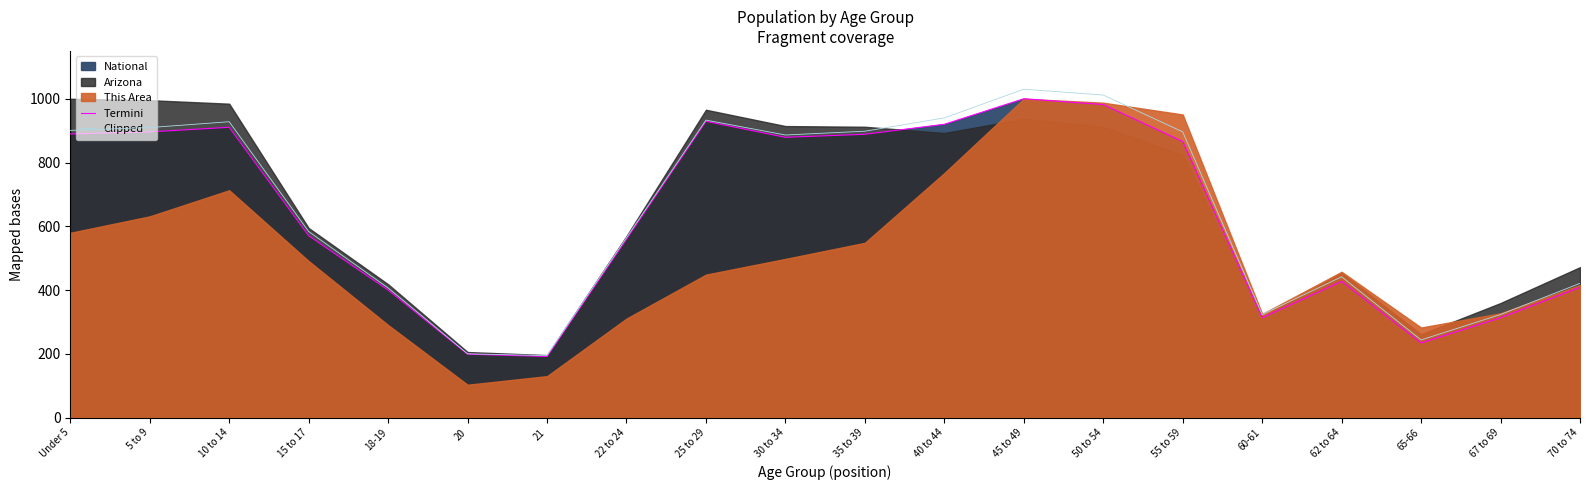

The value of Clipped at 21 is 194.4. True or false?

True